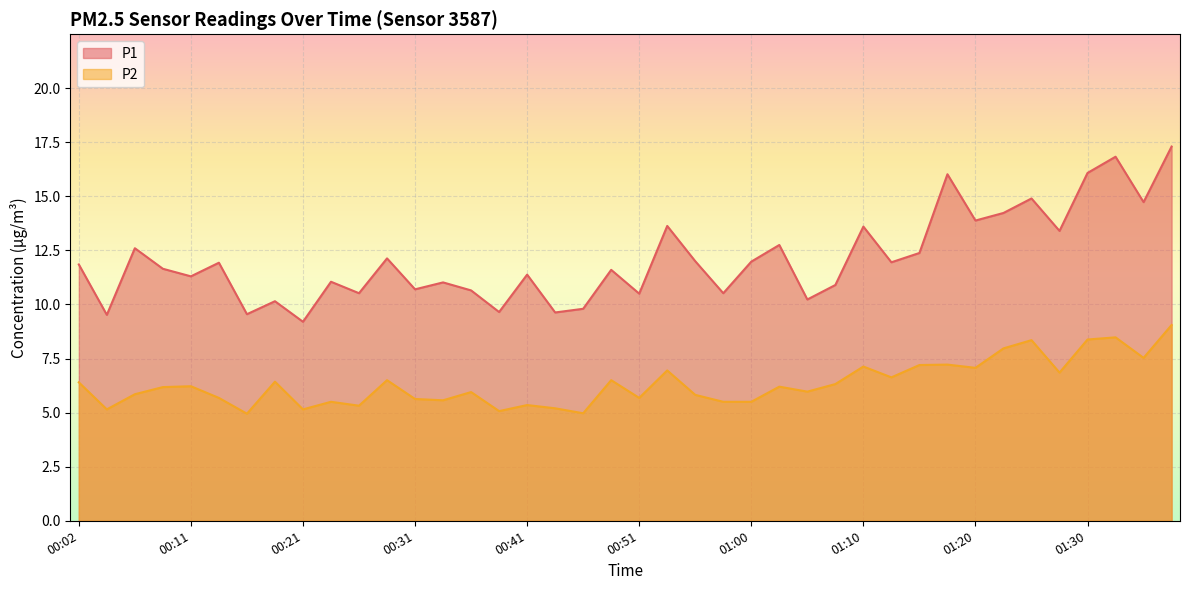

True or false: P2 and P1 cross at least once.

False